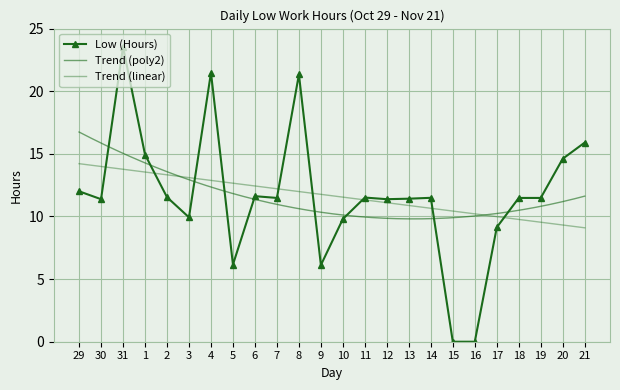

The chart shows a value of 11.5 at 14. True or false?

True